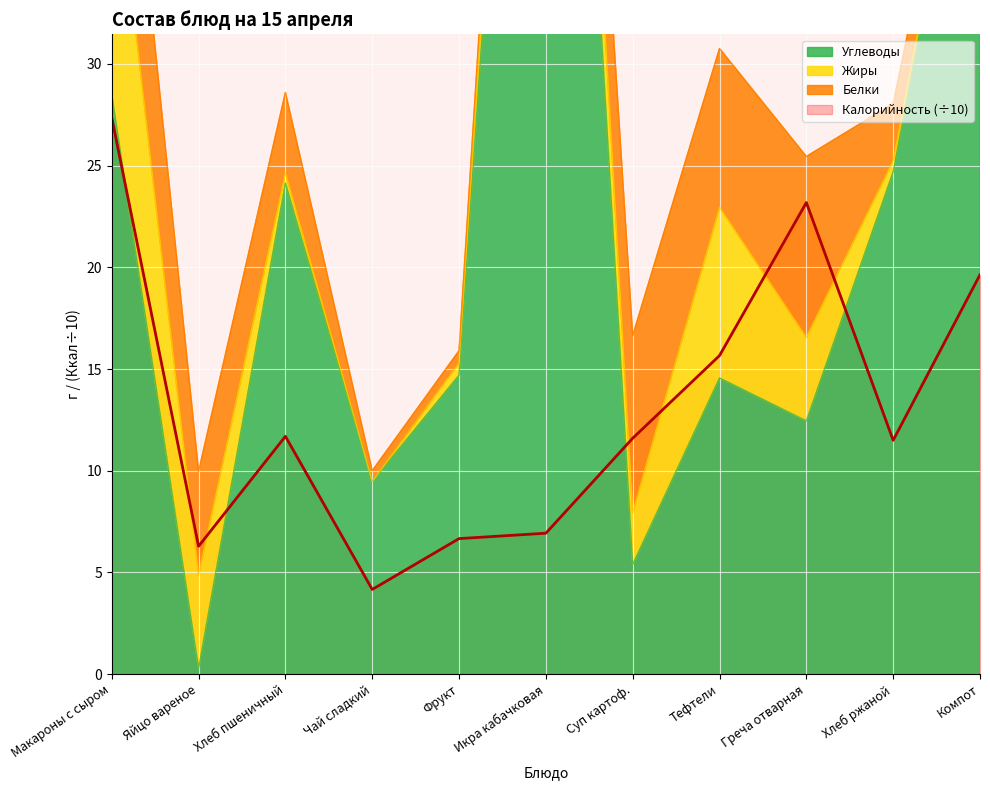

What is the difference between the maximum and minimum values in the Углеводы series?

77.4